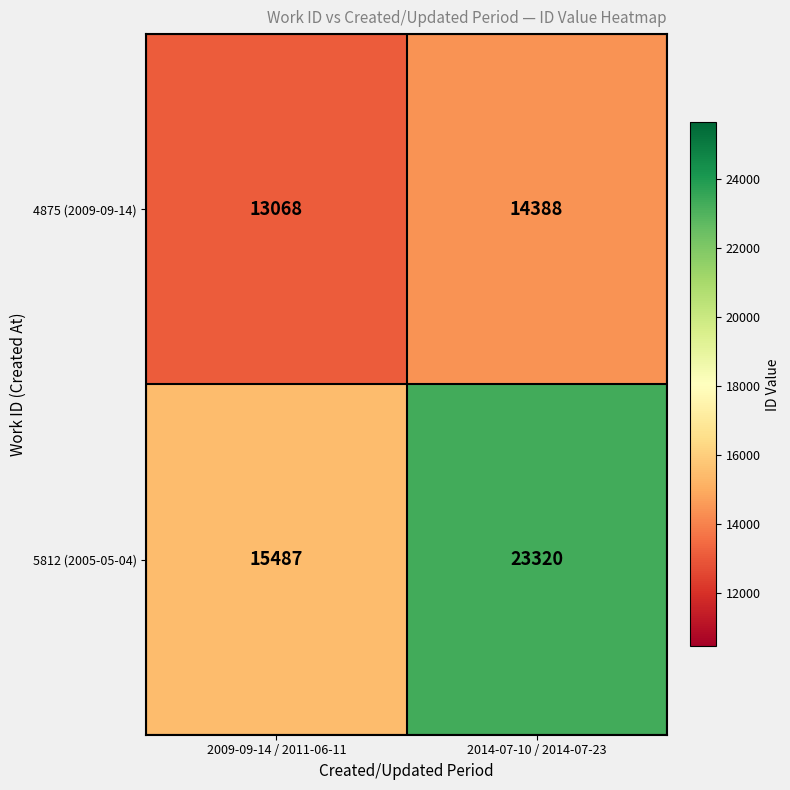

What is the average value of the 4875 (2009-09-14) series?

13728